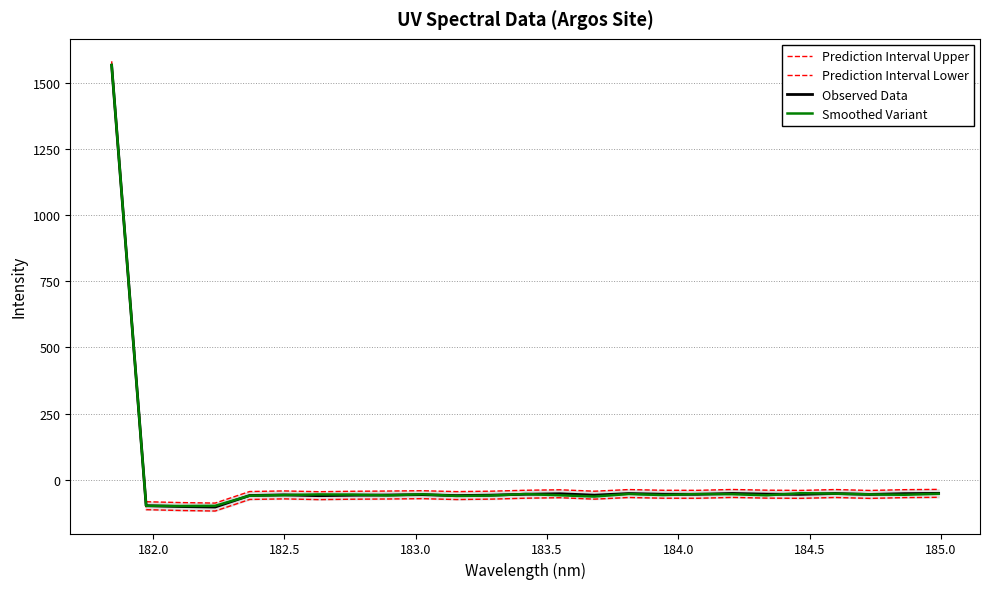

What is the lowest value of the Observed Data series?

-102.9